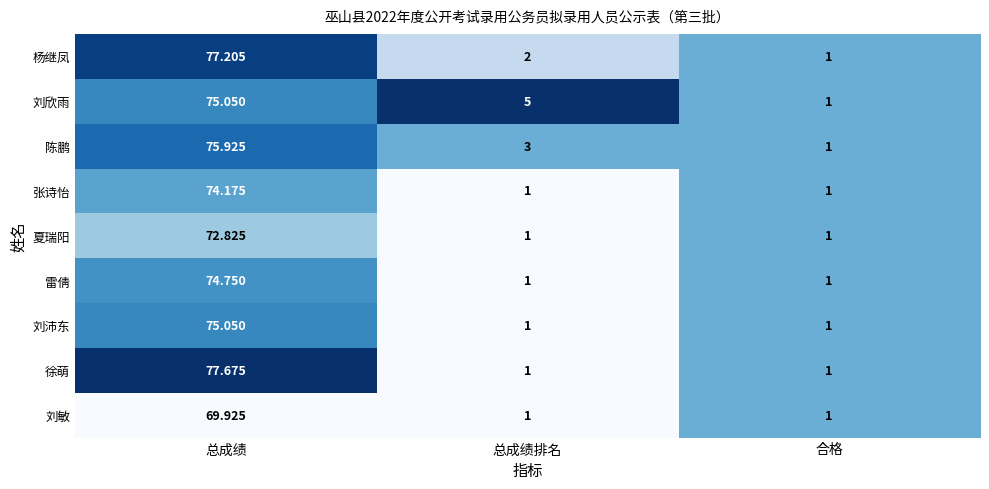

What is the total value across all series at 总成绩排名?

16.0